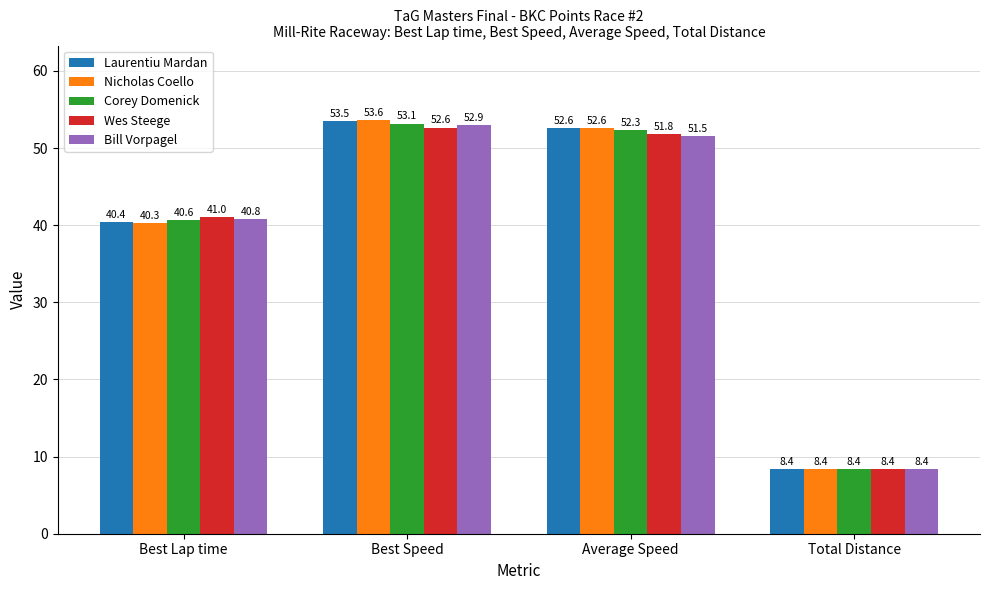

What is the highest value of the Corey Domenick series?

53.1